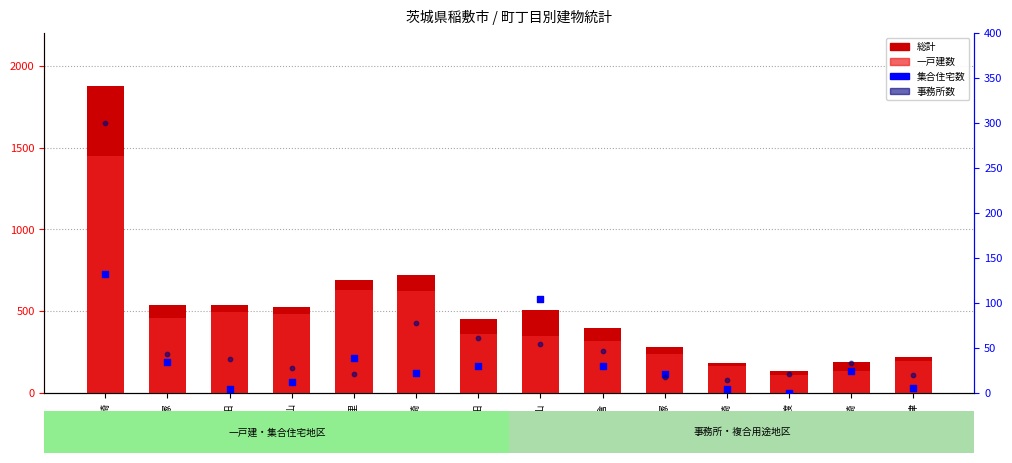

Is the value of 一戸建数 at 蒲ケ山 greater than the value of 総計 at 犬塚?

No